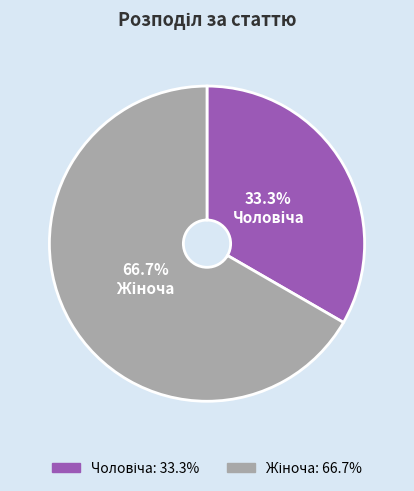

Is there a majority slice in this chart?

Yes